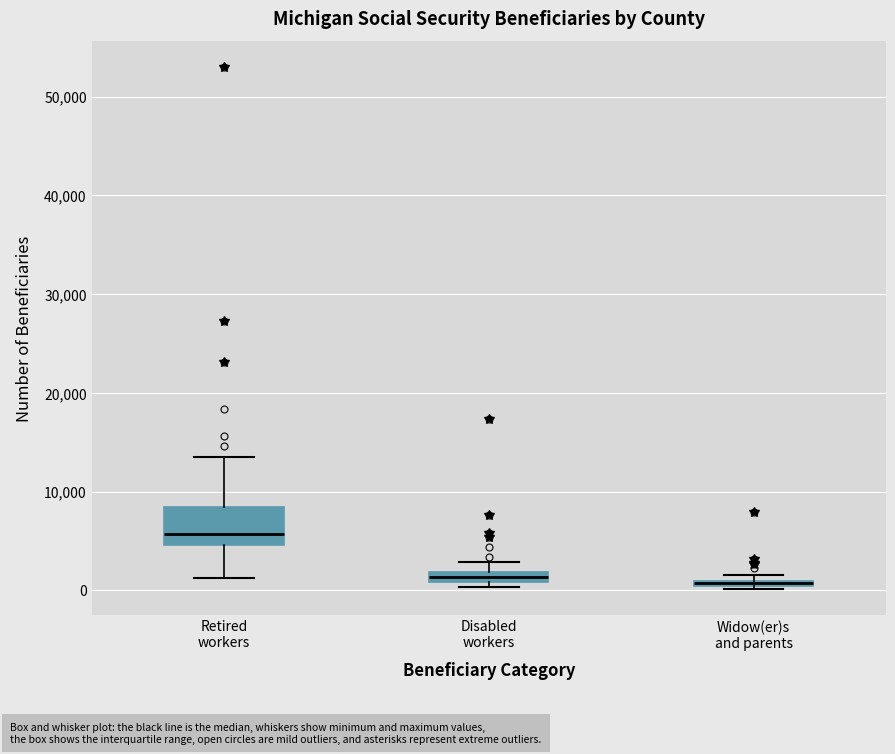

Where does the upper whisker of the box for Retired workers end on the y-axis? The values are not printed on the chart, so give them approximately, as read against the axis.

14000